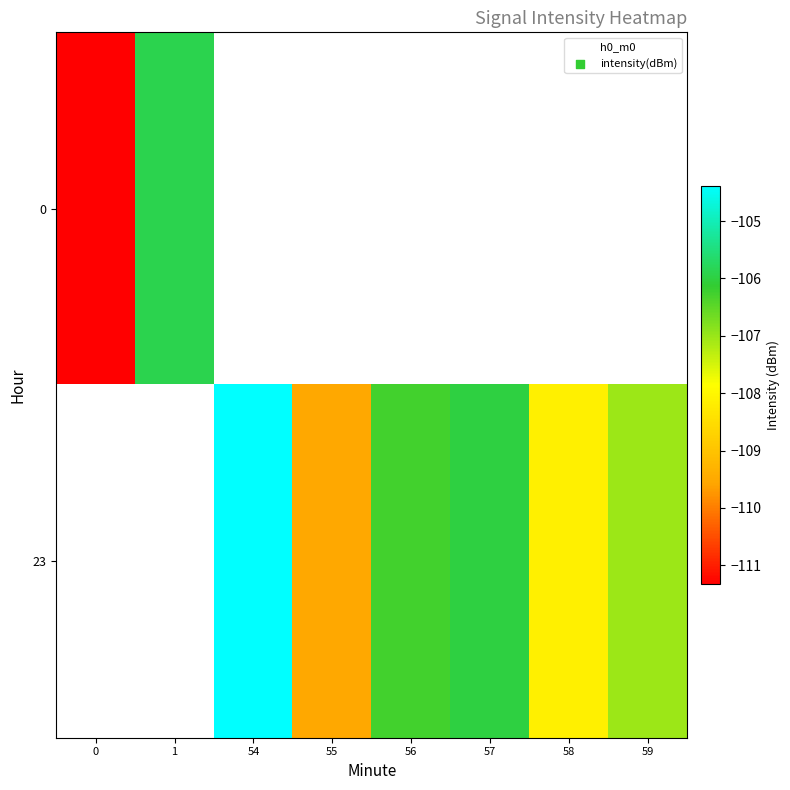

Is the value of 23 at 58 greater than the value of 0 at 58?

No